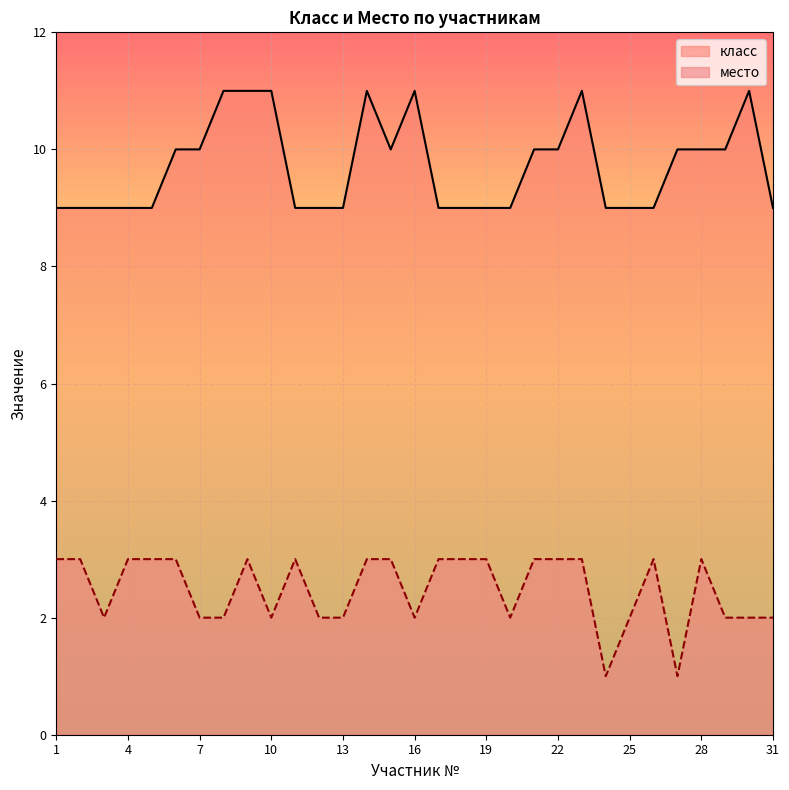

Reading right to left, extract all data points from this chart.

класс: 31=9	30=11	29=10	28=10	27=10	26=9	25=9	24=9	23=11	22=10	21=10	20=9	19=9	18=9	17=9	16=11	15=10	14=11	13=9	12=9	11=9	10=11	9=11	8=11	7=10	6=10	5=9	4=9	3=9	2=9	1=9
место: 31=2	30=2	29=2	28=3	27=1	26=3	25=2	24=1	23=3	22=3	21=3	20=2	19=3	18=3	17=3	16=2	15=3	14=3	13=2	12=2	11=3	10=2	9=3	8=2	7=2	6=3	5=3	4=3	3=2	2=3	1=3